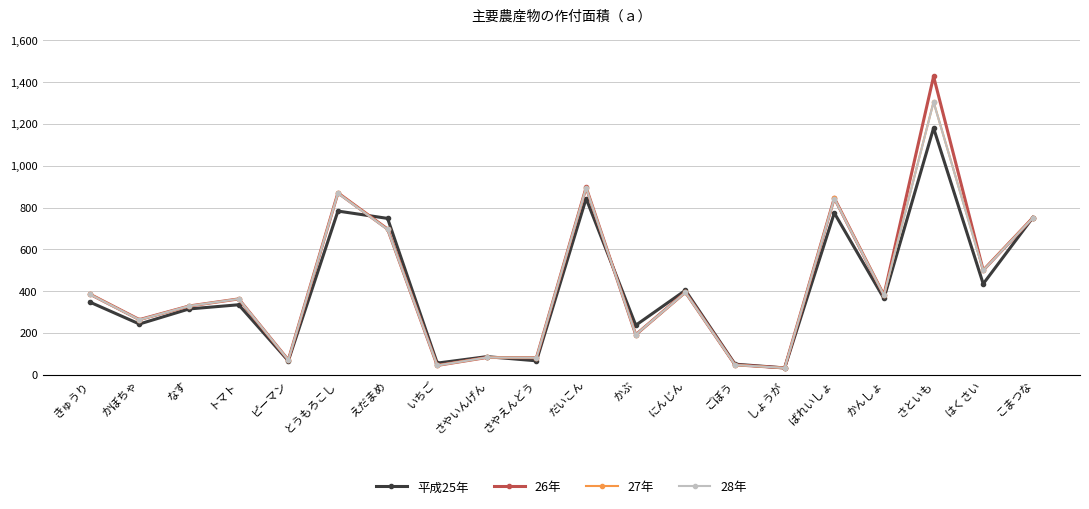

Is it true that 28年 equals 363 at トマト?

True